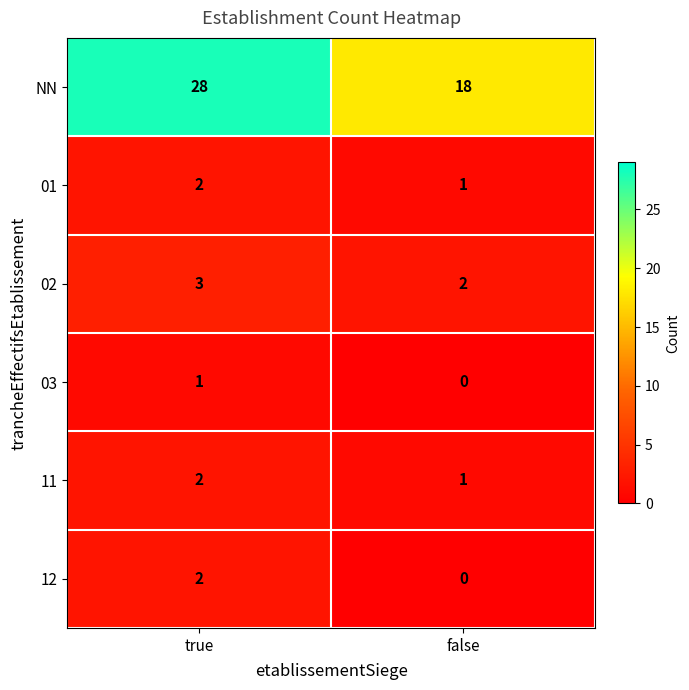

At which category is the sum across all series the highest?

true